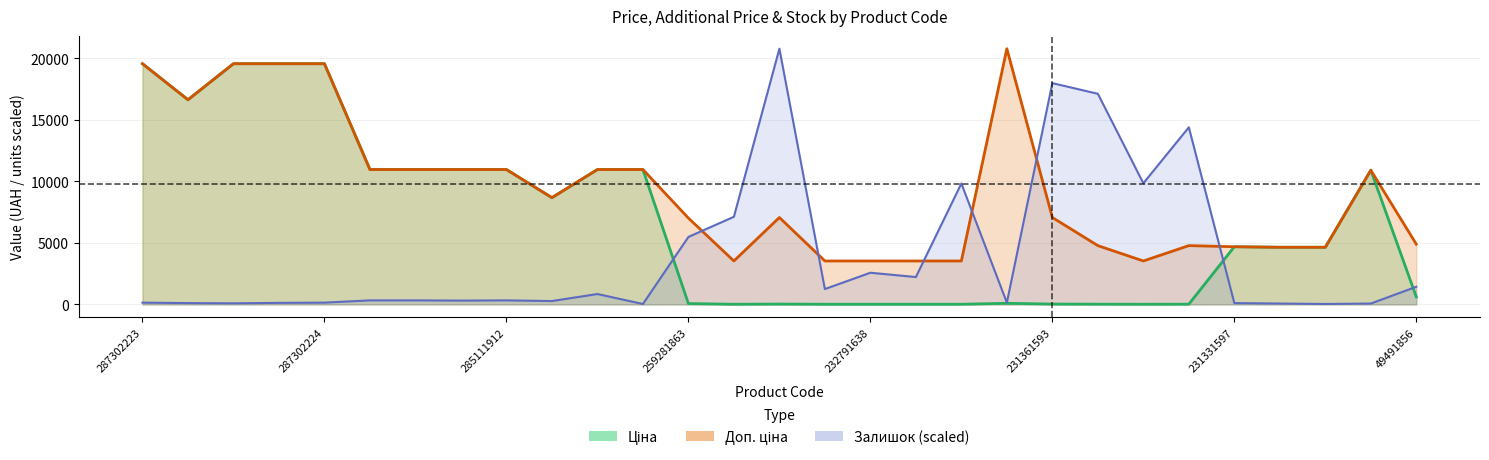

Reading left to right, what are all the values shown in this chart?

Ціна: 287302223=19542.7	287292222=16618.0	287302226=19542.7	287302225=19542.7	287302224=19542.7	285112220=10952.0	285112217=10952.0	285111961=10952.0	285111912=10952.0	248922198=8669.7	273001960=10952.0	273001939=10952.0	259281863=70.1	232791641=15.7	232791640=31.4	232791639=15.7	232791638=15.7	231361597=15.7	231361596=15.7	231361594=92.3	231361593=31.4	231361592=21.2	231361591=15.7	231361590=21.2	231331597=4685.4	231331596=4641.8	231331591=4641.8	231331590=10896.3	49491856=611.6
Доп. ціна: 287302223=19542.7	287292222=16618.0	287302226=19542.7	287302225=19542.7	287302224=19542.7	285112220=10952.0	285112217=10952.0	285111961=10952.0	285111912=10952.0	248922198=8669.7	273001960=10952.0	273001939=10952.0	259281863=7010.0	232791641=3529.0	232791640=7059.0	232791639=3529.0	232791638=3529.0	231361597=3529.0	231361596=3529.0	231361594=20760.8	231361593=7059.0	231361592=4775.0	231361591=3529.0	231361590=4775.0	231331597=4685.0	231331596=4642.0	231331591=4642.0	231331590=10896.3	49491856=4892.6
Залишок: 287302223=147.1	287292222=110.3	287302226=91.9	287302225=128.7	287302224=147.1	285112220=331.0	285112217=331.0	285111961=312.6	285111912=331.0	248922198=275.8	273001960=845.9	273001939=36.8	259281863=5479.8	232791641=7116.4	232791640=20760.8	232791639=1250.4	232791638=2574.4	231361597=2225.0	231361596=9819.5	231361594=147.1	231361593=17965.7	231361592=17101.4	231361591=9837.9	231361590=14379.9	231331597=110.3	231331596=73.6	231331591=36.8	231331590=73.6	49491856=1434.3